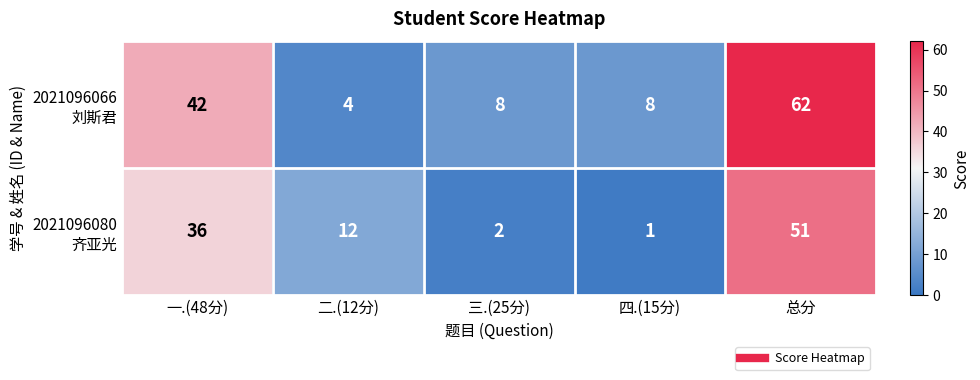

At how many categories does at least one series exceed 11?

3